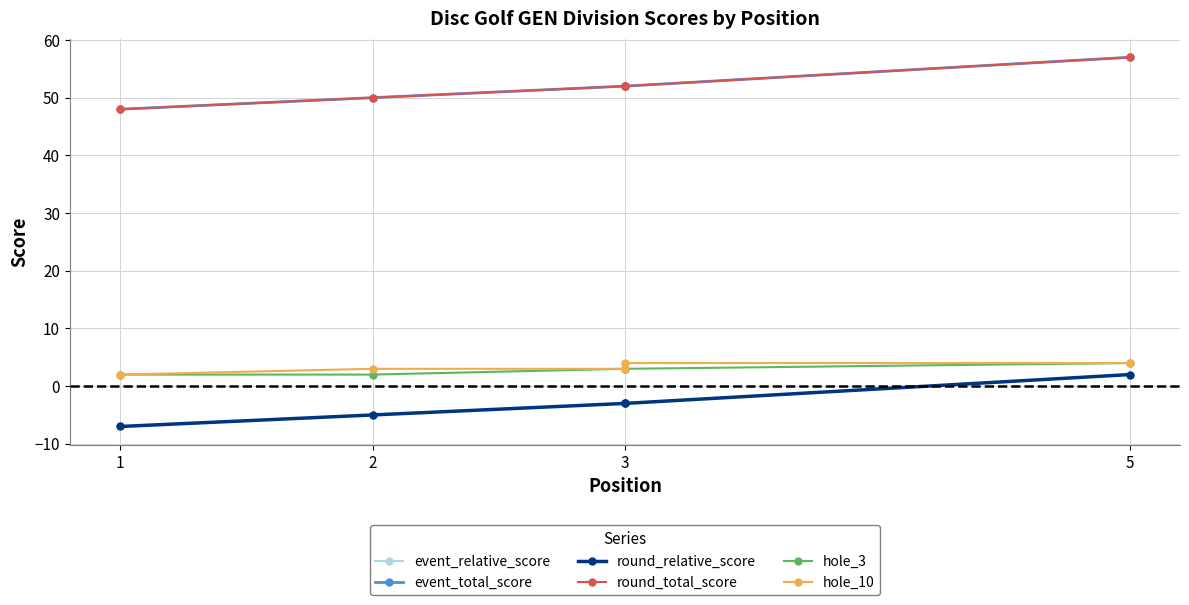

What is the difference between the highest and lowest values at 2?

55